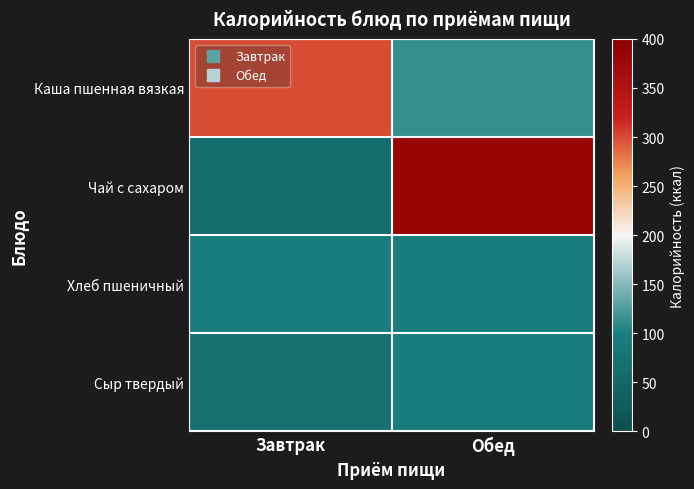

Reading left to right, what are all the values shown in this chart?

Каша пшенная вязкая: Завтрак=299	Обед=113
Чай с сахаром: Завтрак=61	Обед=382
Хлеб пшеничный: Завтрак=94	Обед=96
Сыр твердый: Завтрак=68	Обед=94